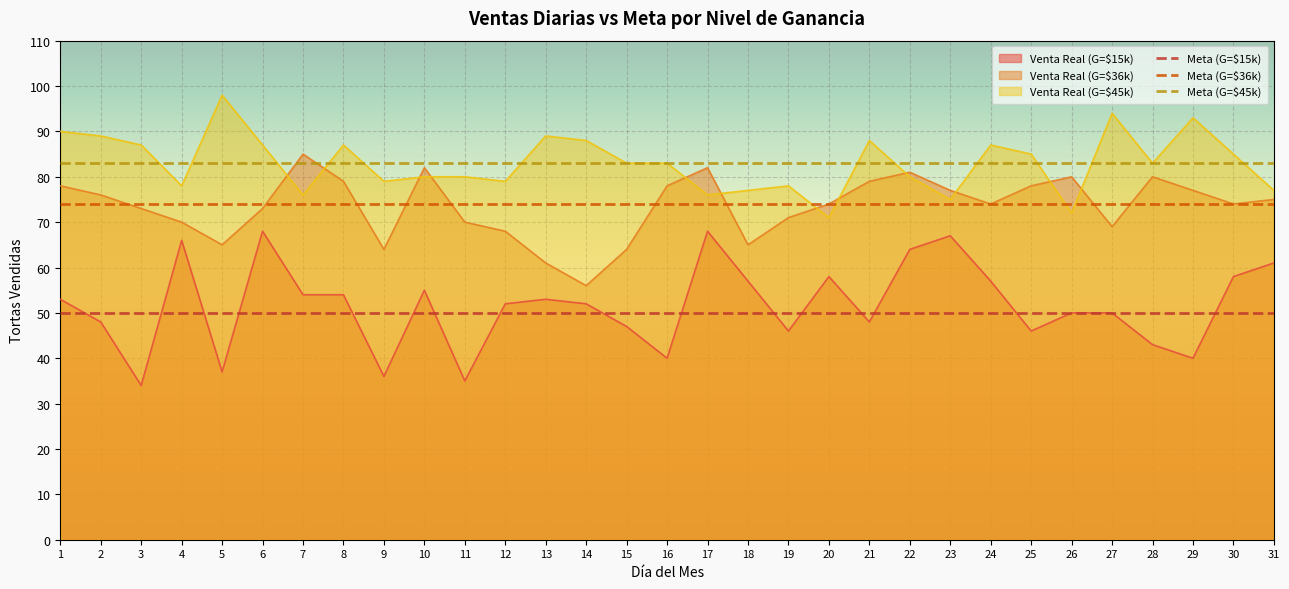

What is the average value of the Meta (G=$36k) series?

74